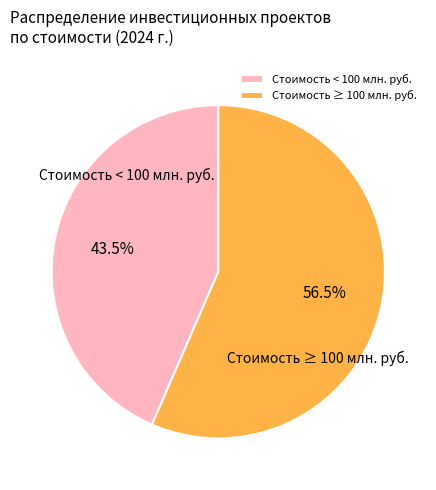

Is there a majority slice in this chart?

Yes